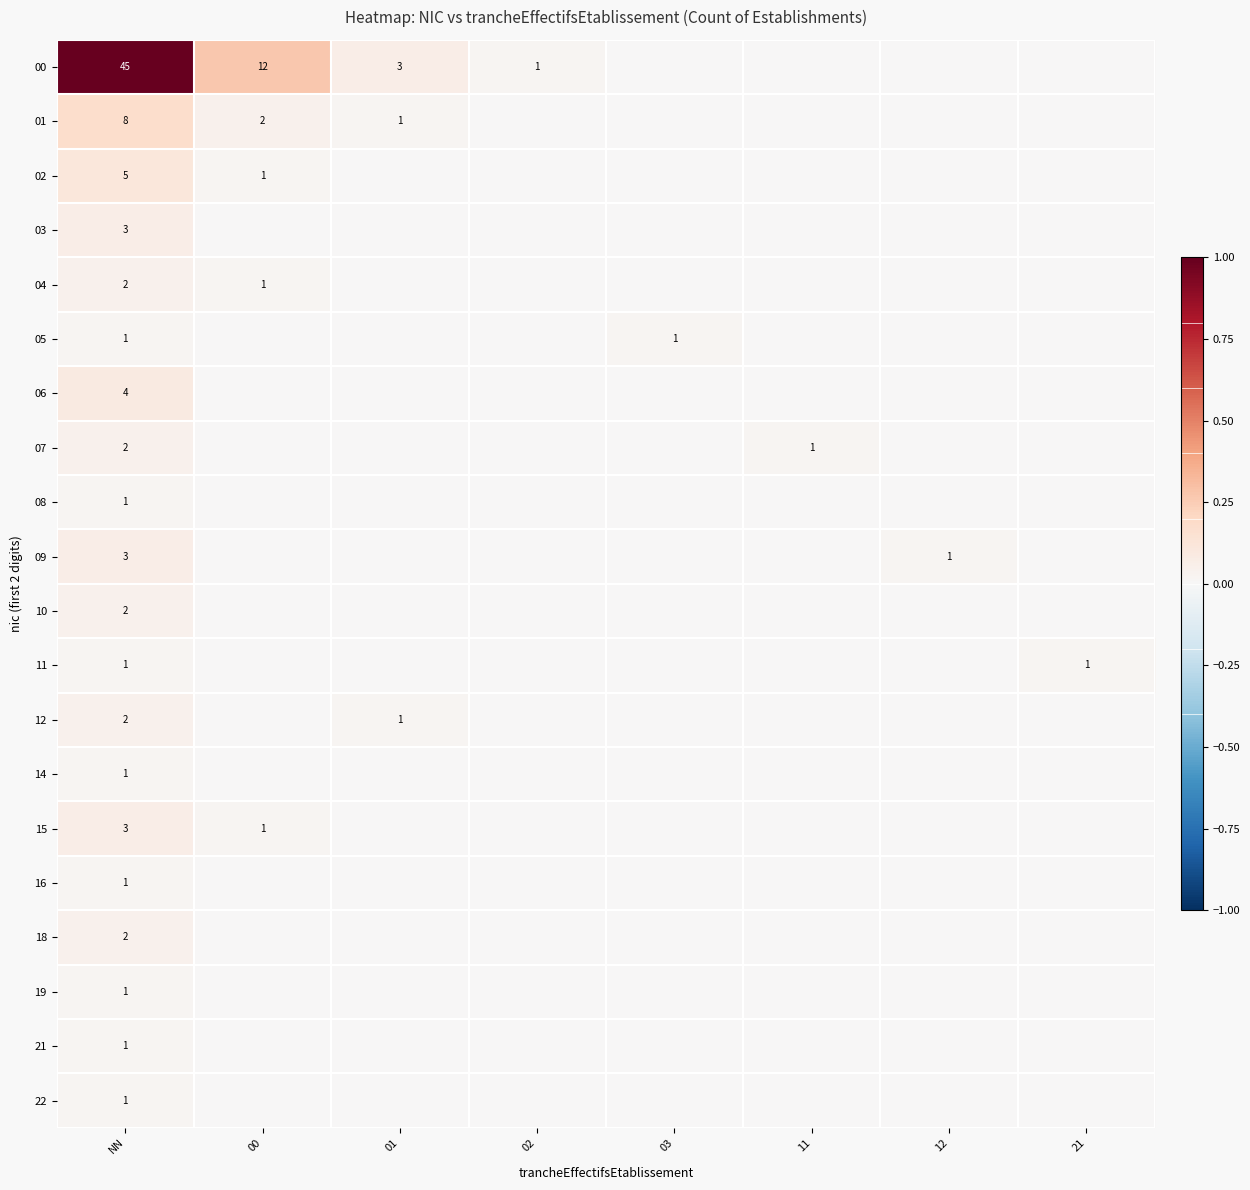

The 00 series shows 5 at 00. True or false?

False